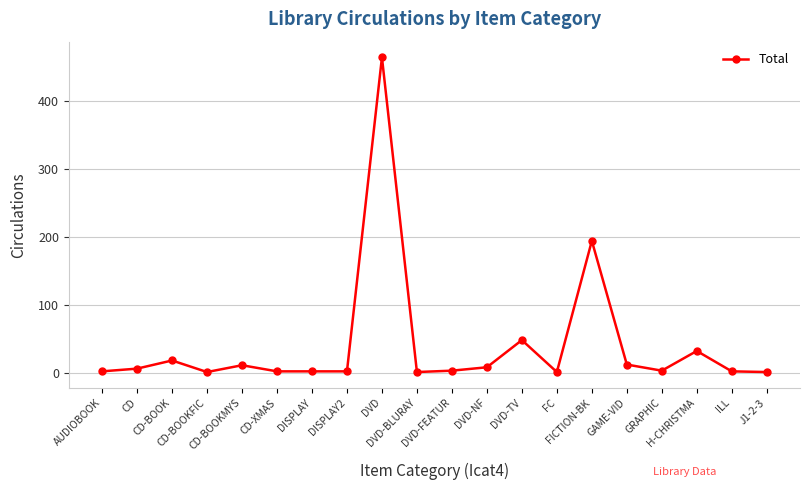

True or false: the data shows 8 at DVD-NF.

True